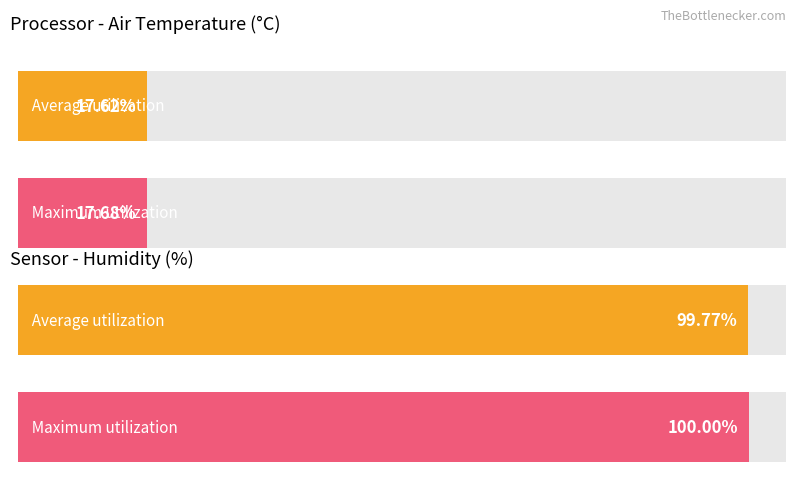

What are all the series names shown in the legend?

Average utilization, Maximum utilization